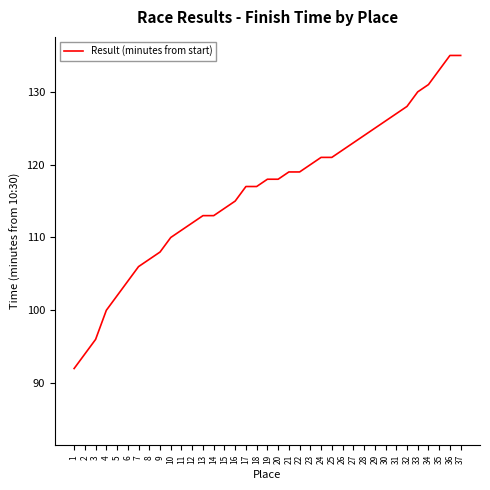

The value at 30 is 126. True or false?

True